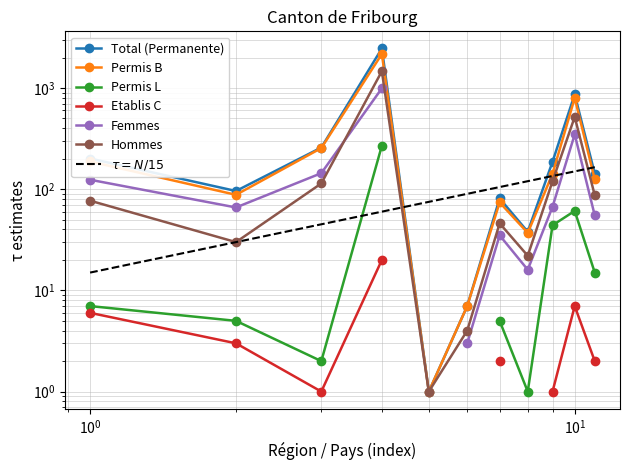

True or false: Total (Permanente) and Permis B intersect in this chart.

False